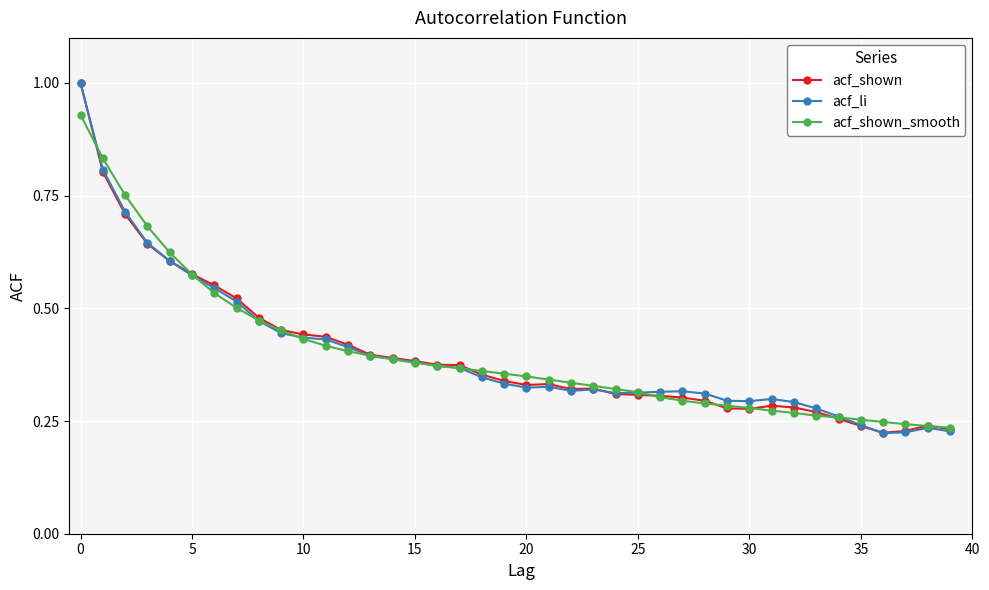

True or false: acf_li has more than 2 points higher than both neighbors.

True